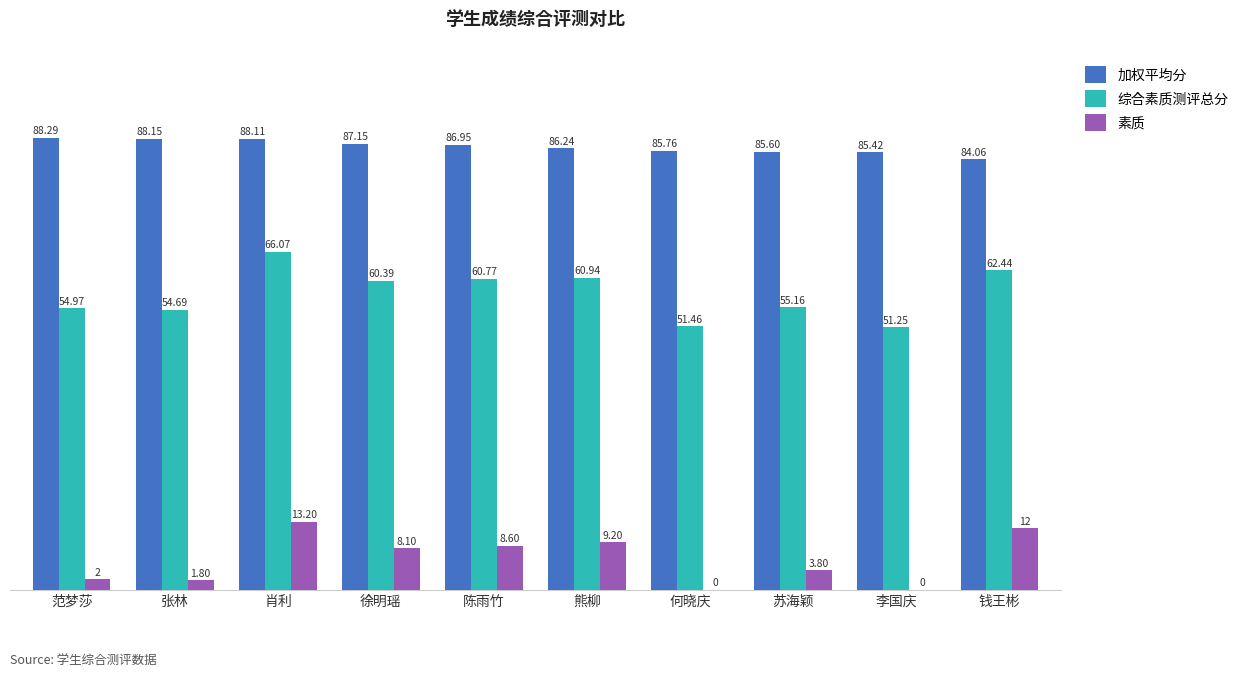

Does the chart contain stacked bars?

No